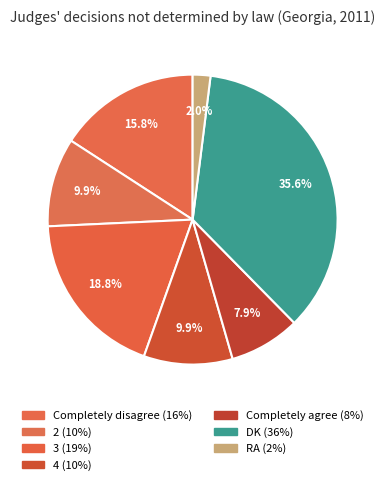

Is it true that Completely agree is 22% of the pie?

False